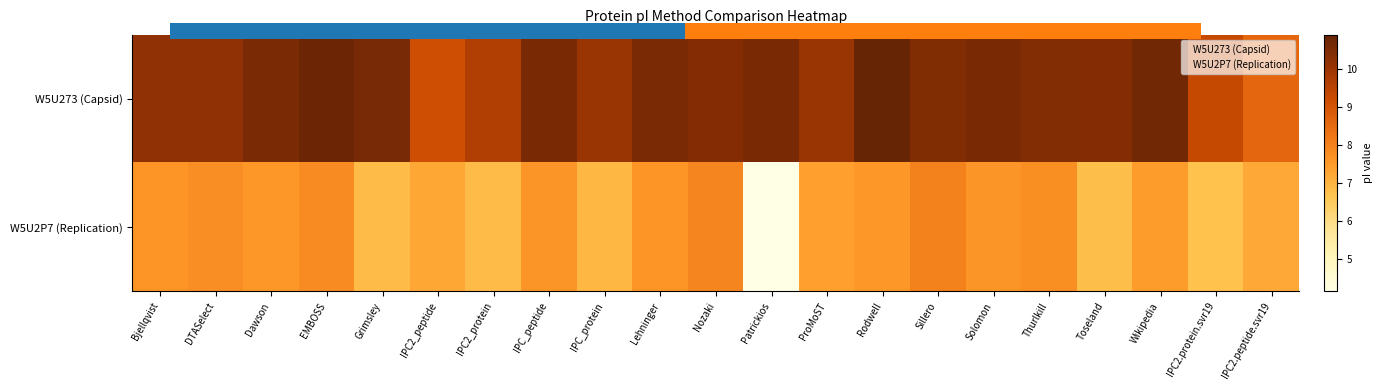

Which label corresponds to the largest value in the chart?

Rodwell